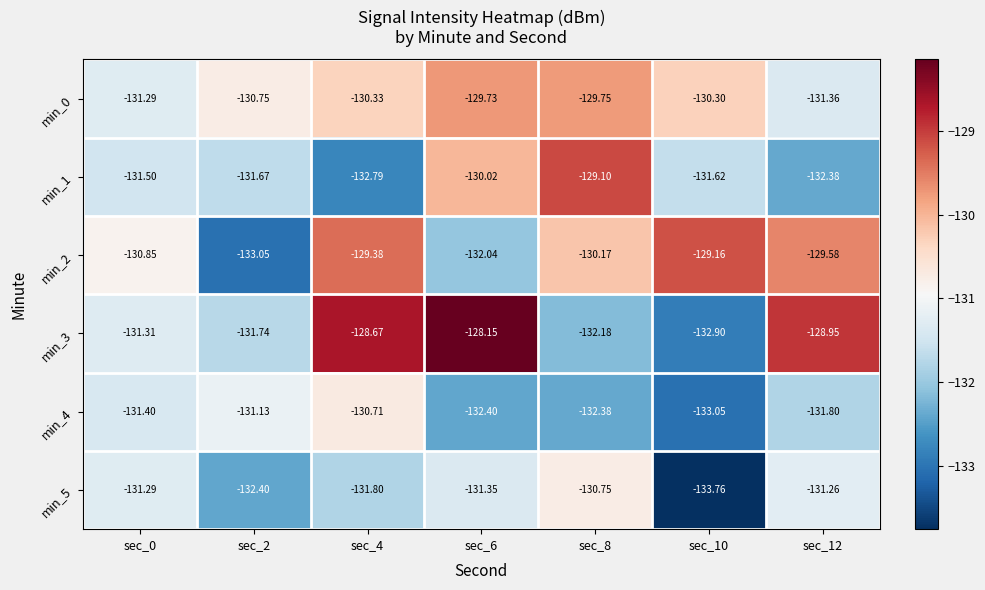

Which series has the largest total across all categories?

min_0